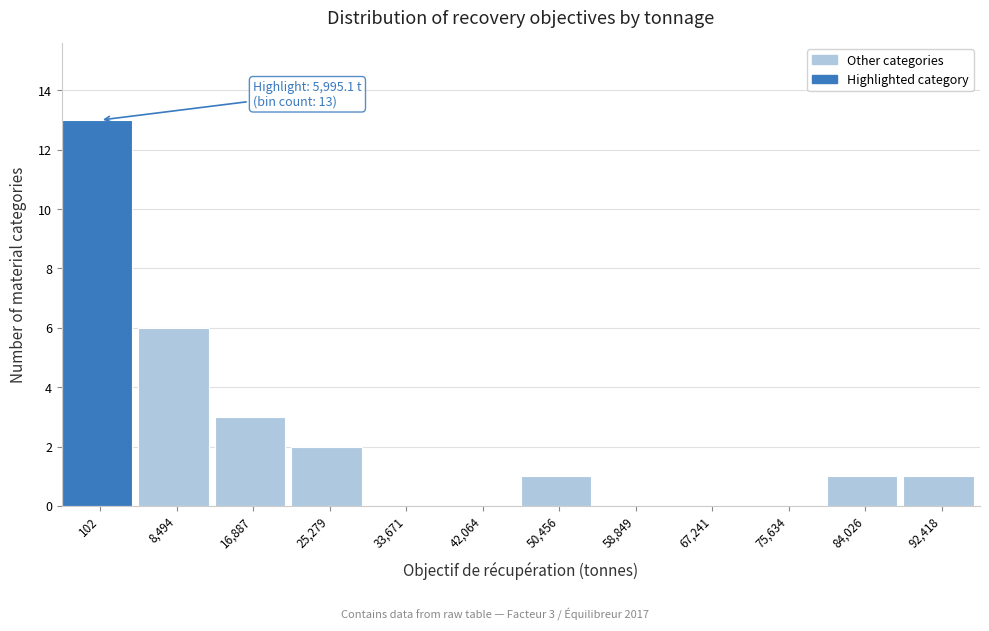

Reading right to left, transcribe all the data shown in this chart.

92,418=1	84,026=1	75,634=0	67,241=0	58,849=0	50,456=1	42,064=0	33,671=0	25,279=2	16,887=3	8,494=6	102=13